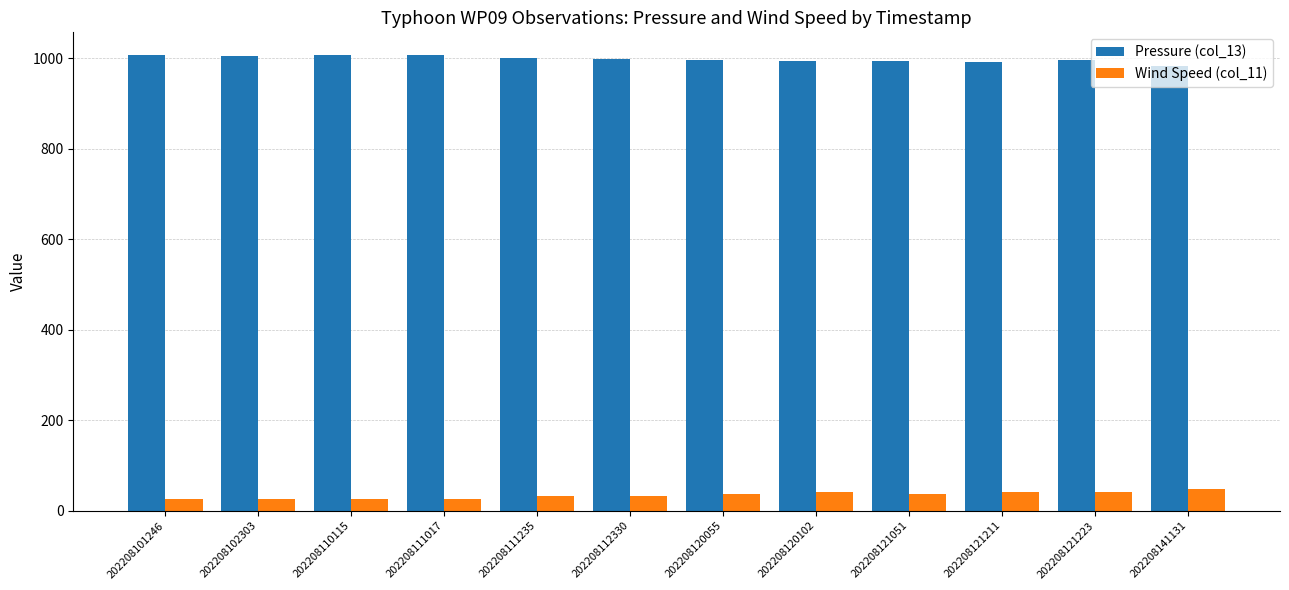

Rank the series at 202208121211 from lowest to highest value.

Wind Speed (col_11), Pressure (col_13)